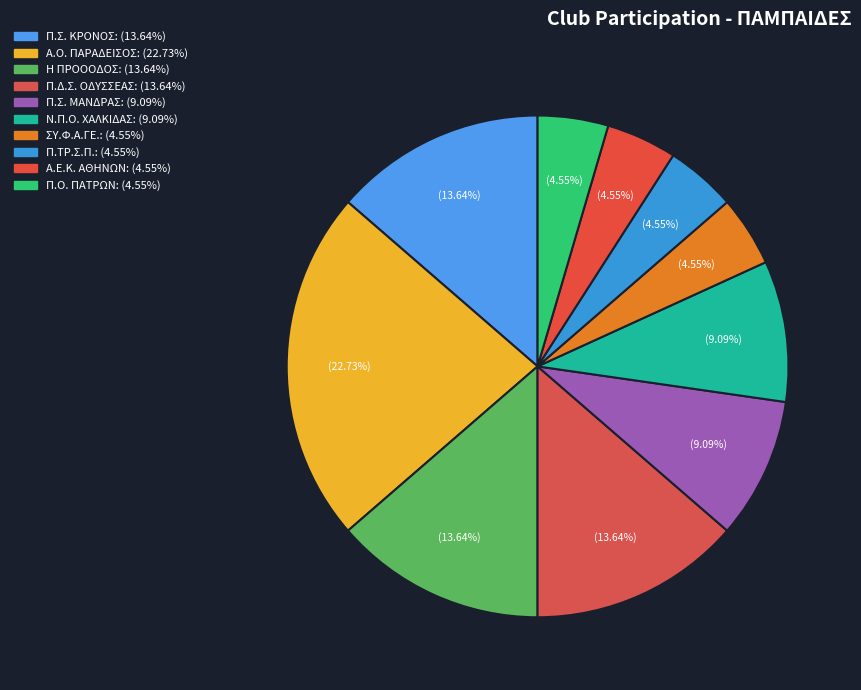

How many segments does this pie chart have?

10